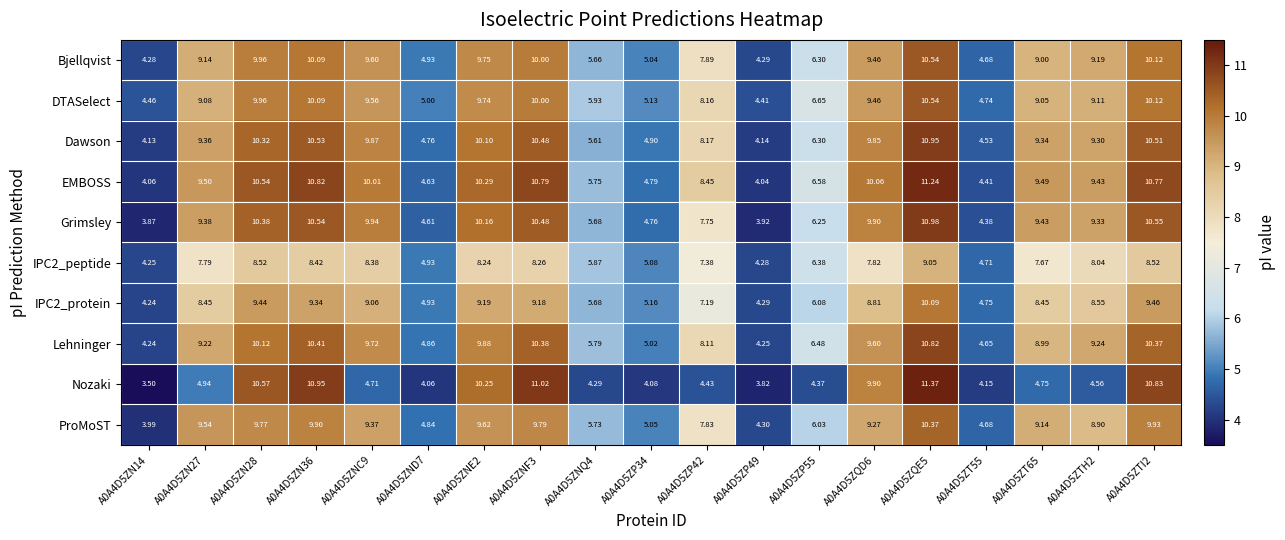

Which series has the widest spread of values?

Nozaki